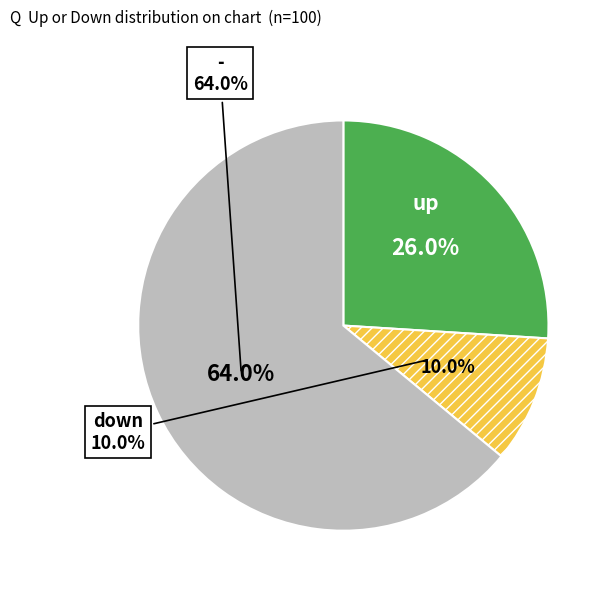

Is it true that - is 64% of the pie?

True